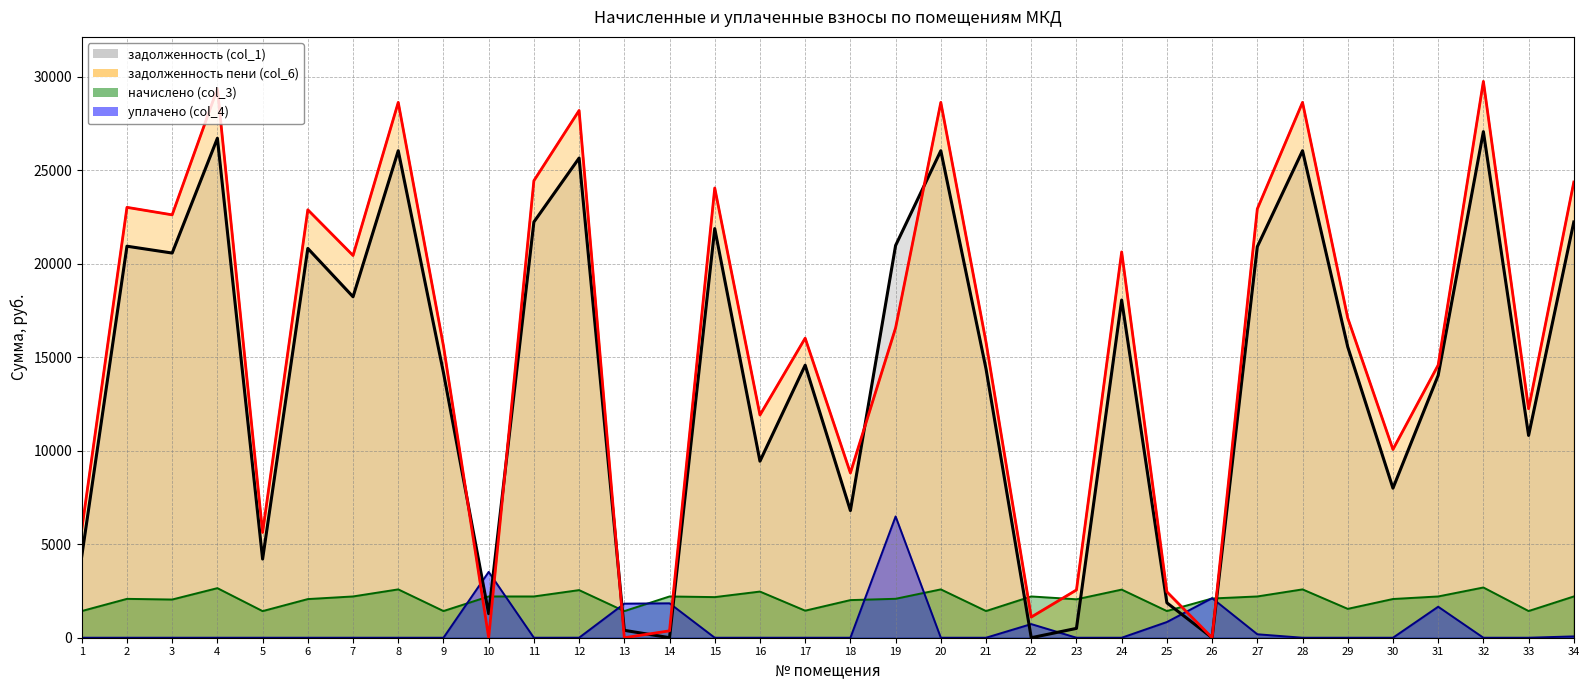

True or false: задолженность пени (col_6) and задолженность (col_1) cross at least once.

True